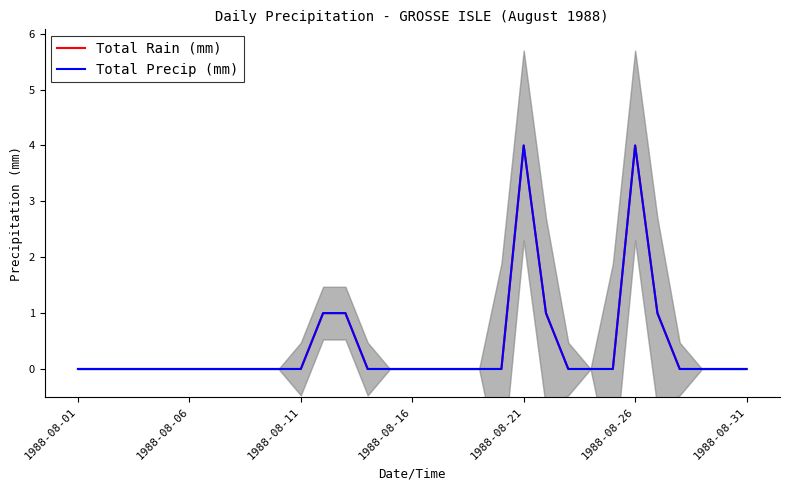

What is the label of the 5th point from the left?

1988-08-21